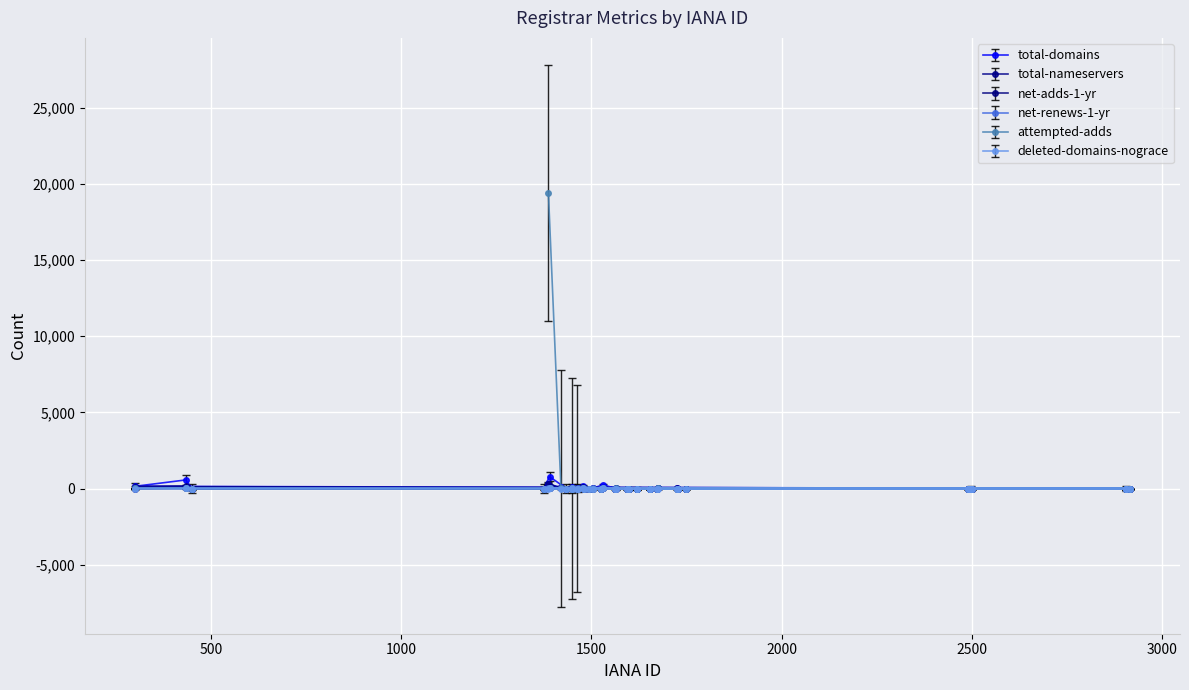

How many series are shown in this chart?

6